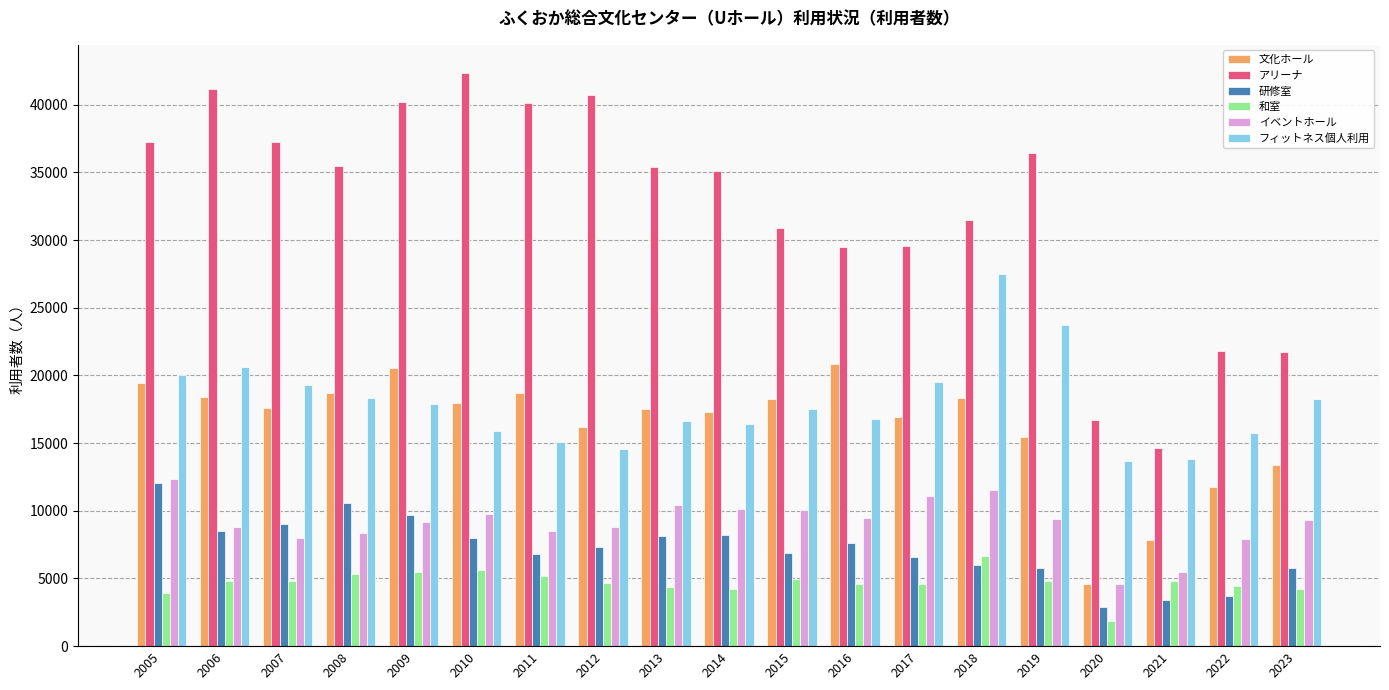

At which label does イベントホール reach its minimum?

2020